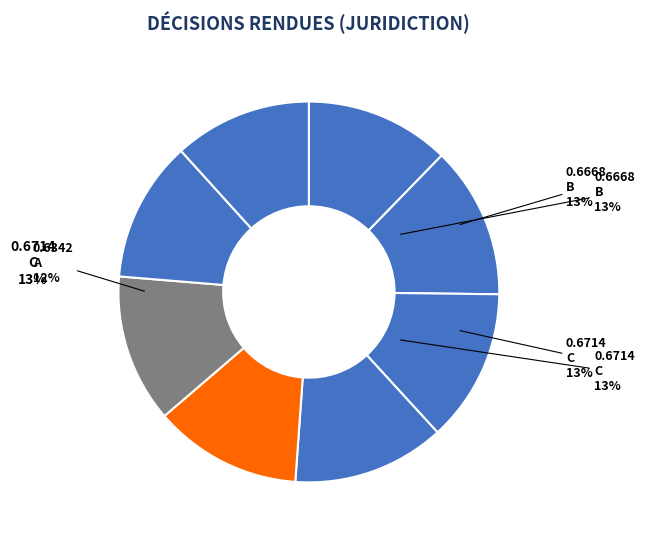

Is it true that C is 13% of the pie?

True